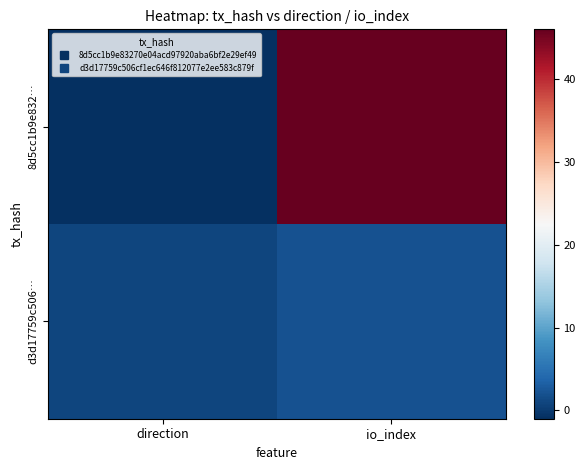

Reading left to right, what are all the values shown in this chart?

8d5cc1b9e832…: direction=-1	io_index=46
d3d17759c506…: direction=1	io_index=2